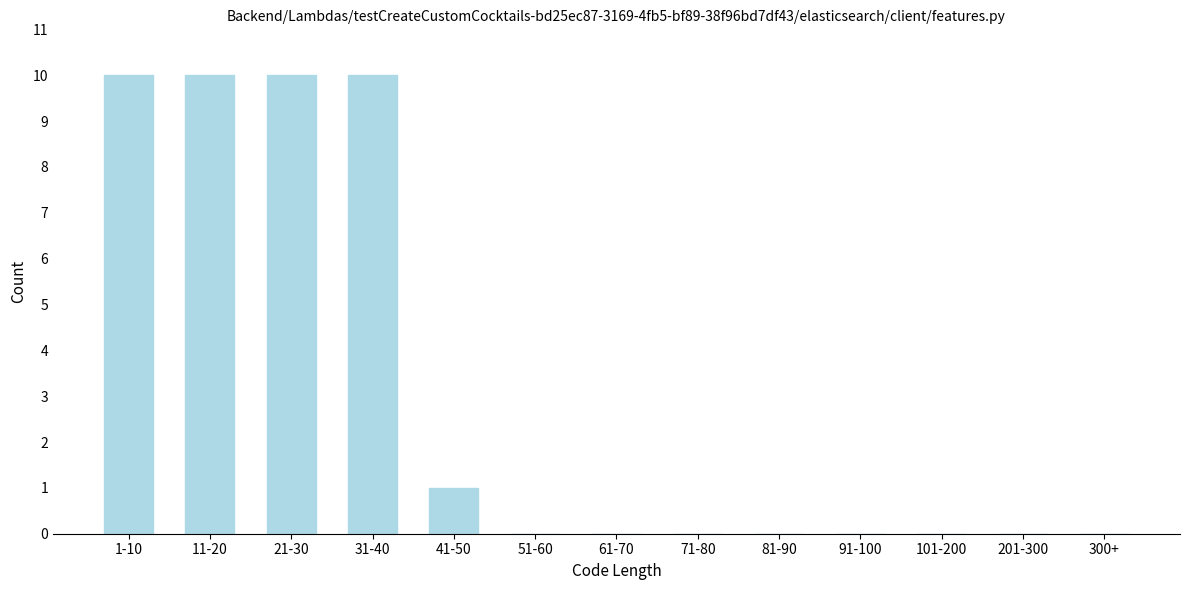

Reading left to right, what are all the values shown in this chart?

1-10=10	11-20=10	21-30=10	31-40=10	41-50=1	51-60=0	61-70=0	71-80=0	81-90=0	91-100=0	101-200=0	201-300=0	300+=0